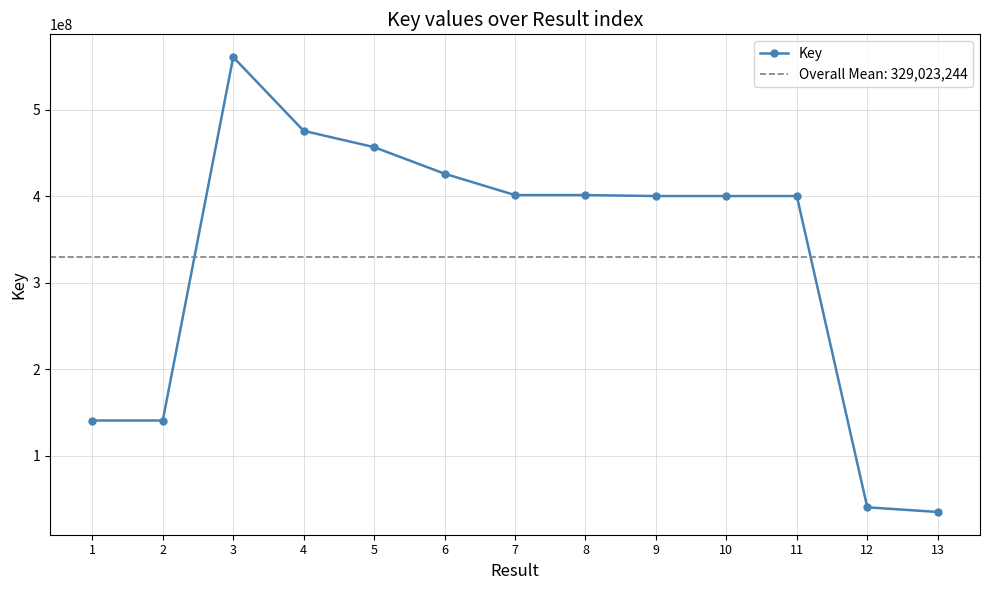

Reading right to left, transcribe all the data shown in this chart.

13=34725639	12=40128553	11=400090693	10=400091051	9=400090001	8=401193972	7=401195023	6=425928477	5=456617754	4=475488061	3=560779231	2=140485482	1=140488229